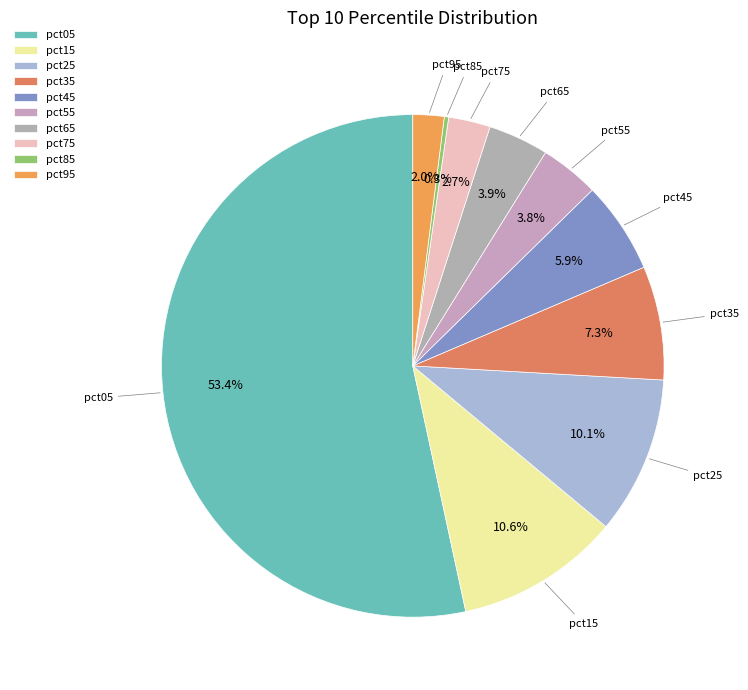

What is the total percentage of pct35 and pct95?

9.3%